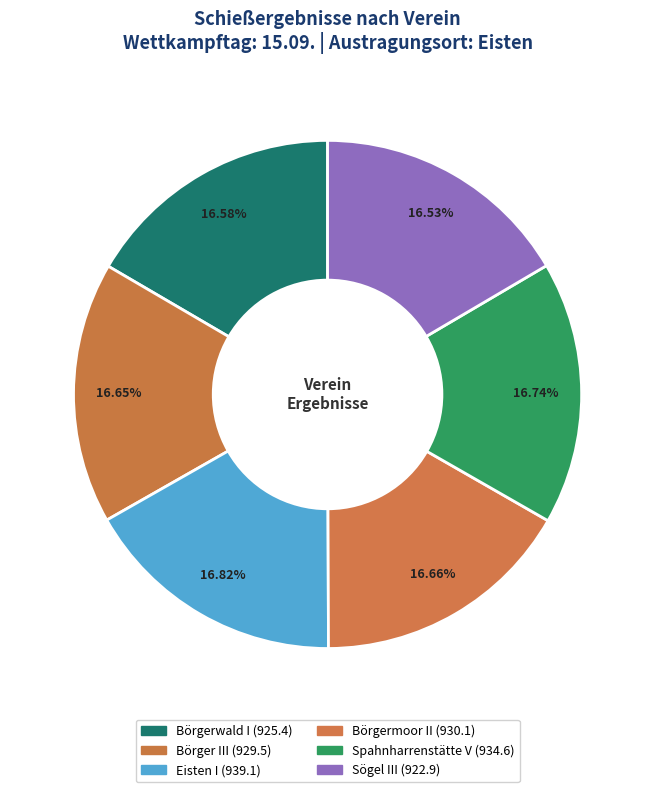

How many segments does this pie chart have?

6